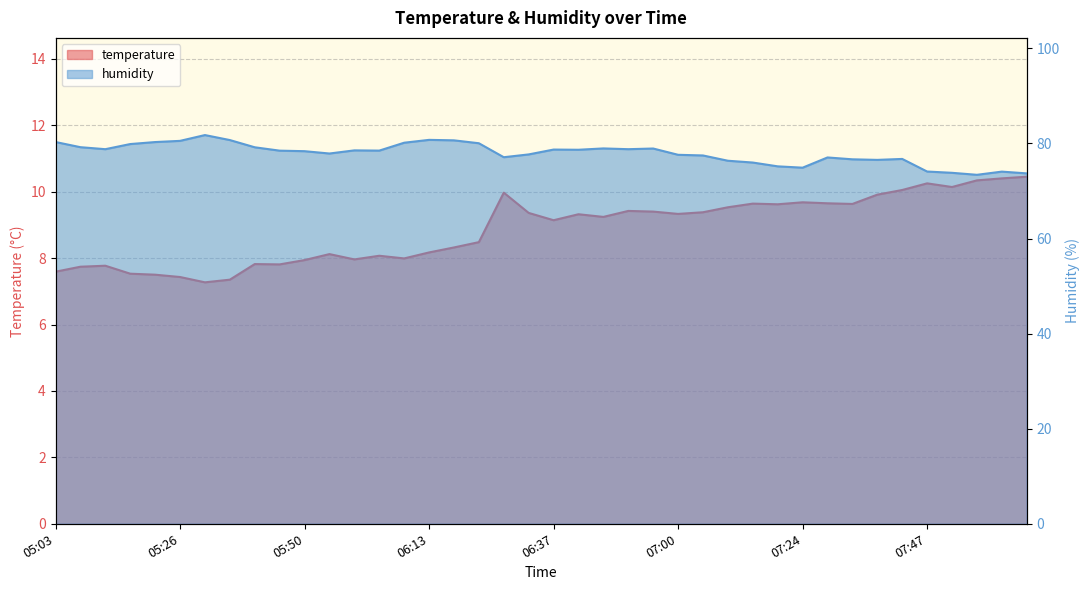

True or false: temperature has more than 2 interior local peaks.

True